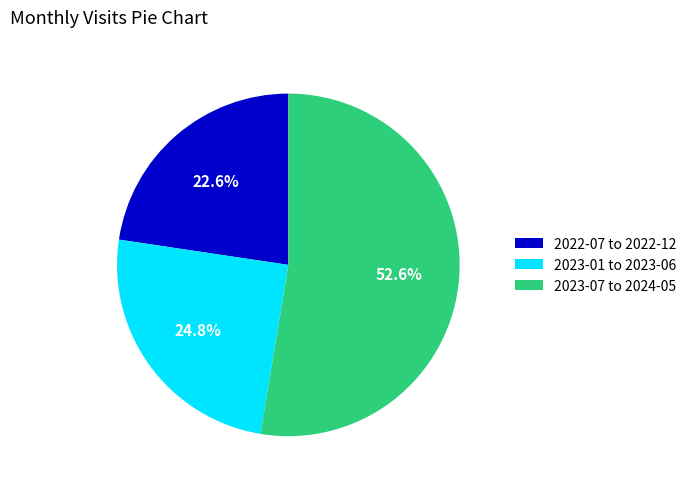

What is the ratio of the value at 2023-07 to 2024-05 to the value at 2022-07 to 2022-12?

2.3